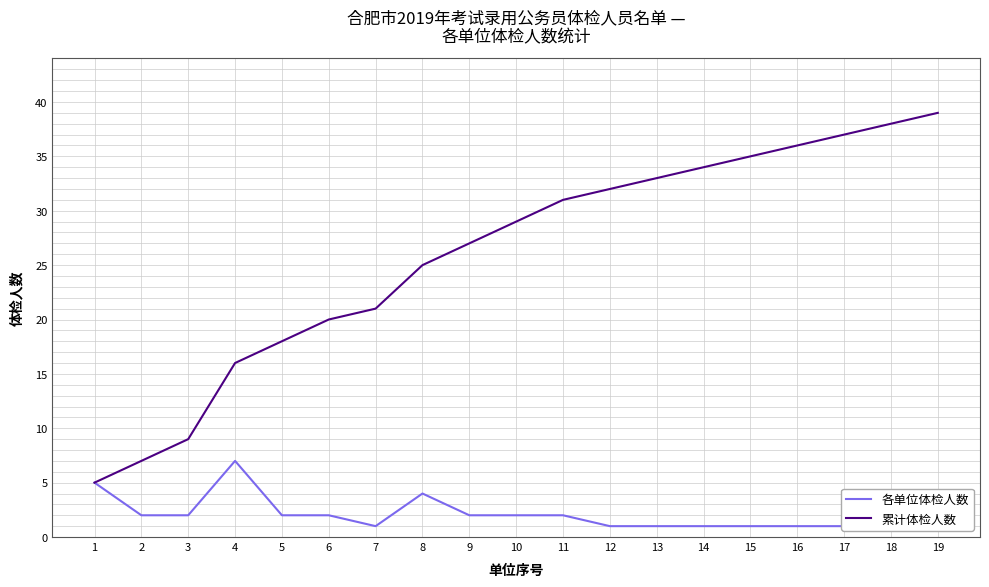

The value of 各单位体检人数 at 8 is 4. True or false?

True